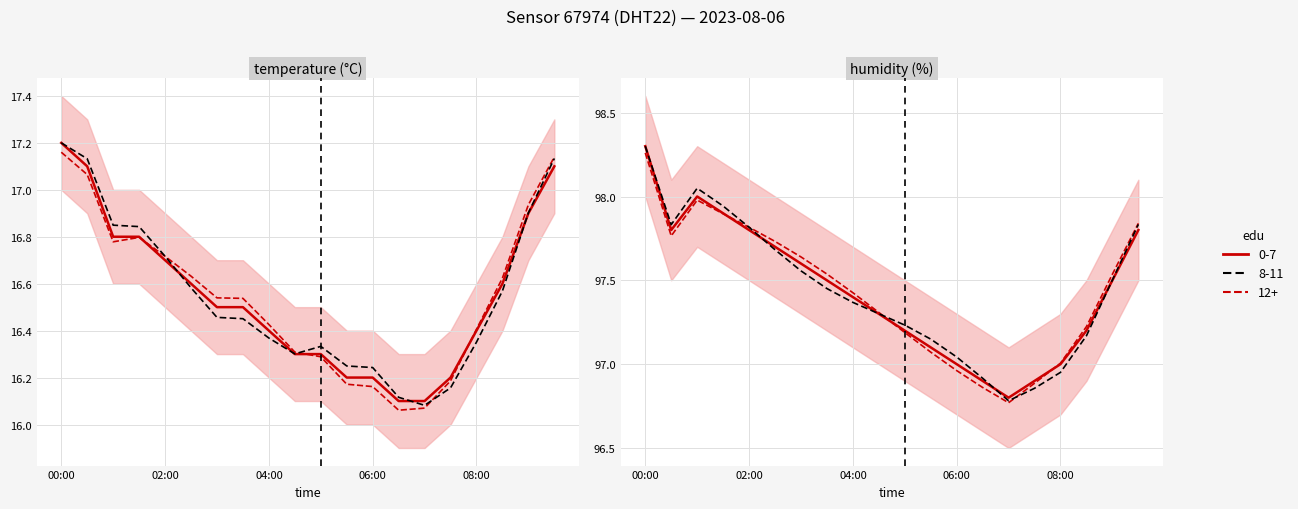

True or false: temperature has more than 1 points higher than both neighbors.

False